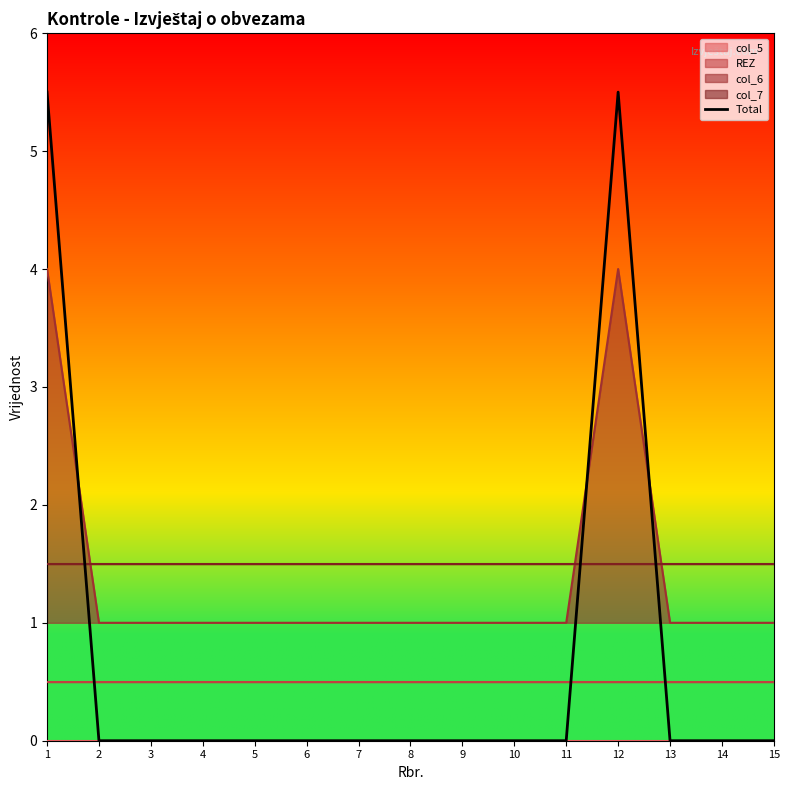

Reading left to right, what are all the values shown in this chart?

1=5.5	2=0.0	3=0.0	4=0.0	5=0.0	6=0.0	7=0.0	8=0.0	9=0.0	10=0.0	11=0.0	12=5.5	13=0.0	14=0.0	15=0.0